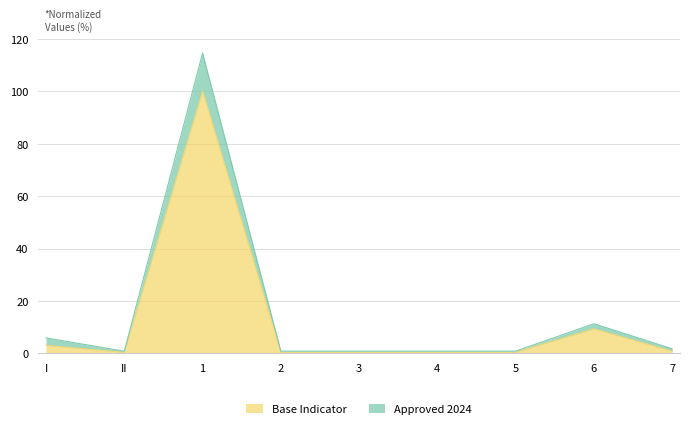

What is the value of the Approved 2024 point at the 2nd from the left?

0.8